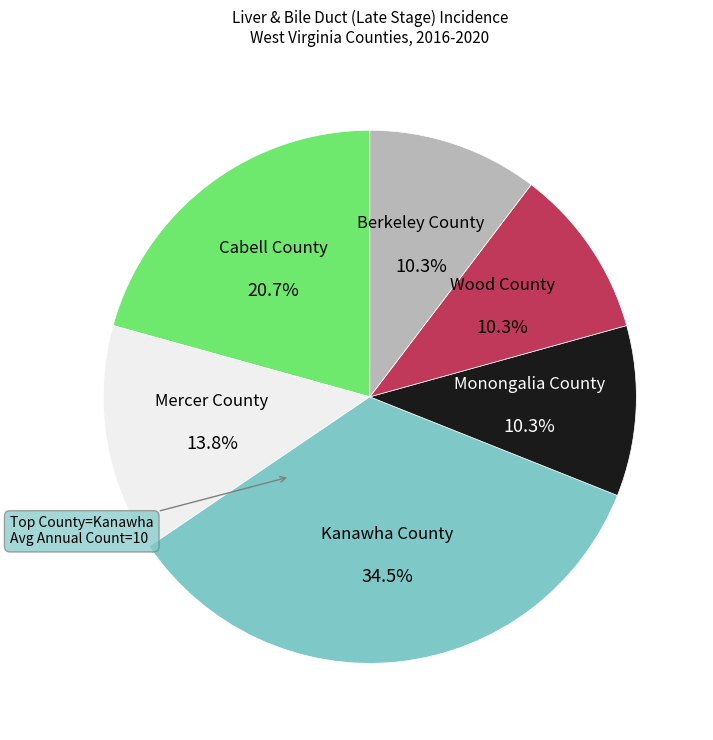

To the nearest percent, what percentage of the pie is Wood County?

10%